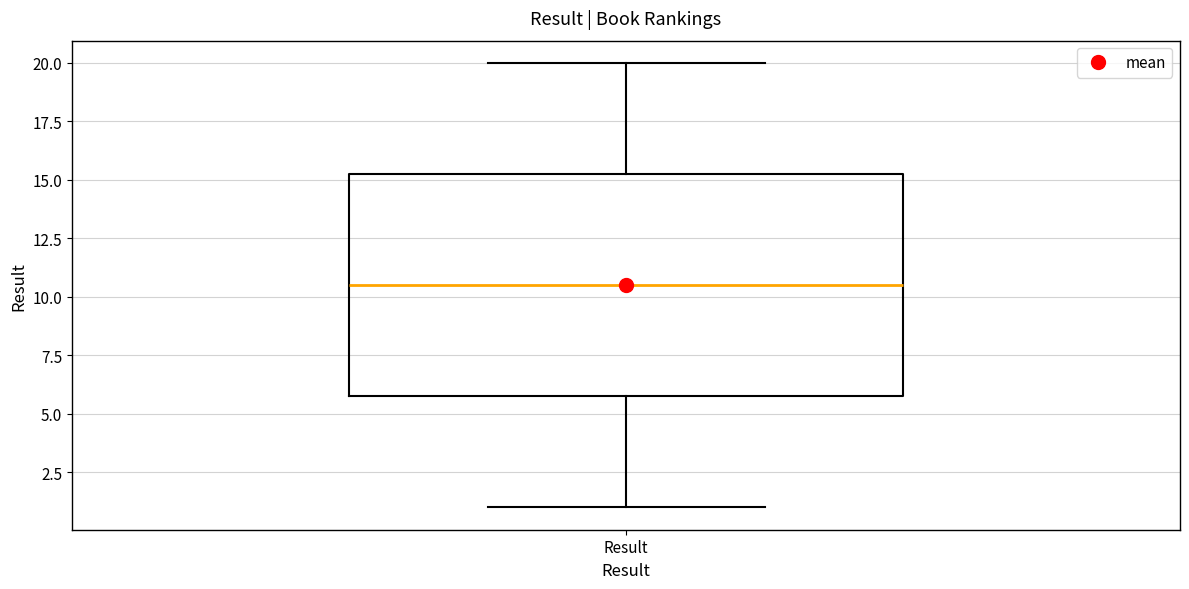

Read this box plot against the y-axis: the position of the median line, the range covered by the box, and the ends of both whiskers. The values are not printed on the chart, so give them approximately, as read against the axis.

median 10.5, box 6.0 to 15.5, whiskers 1.0 to 20.0